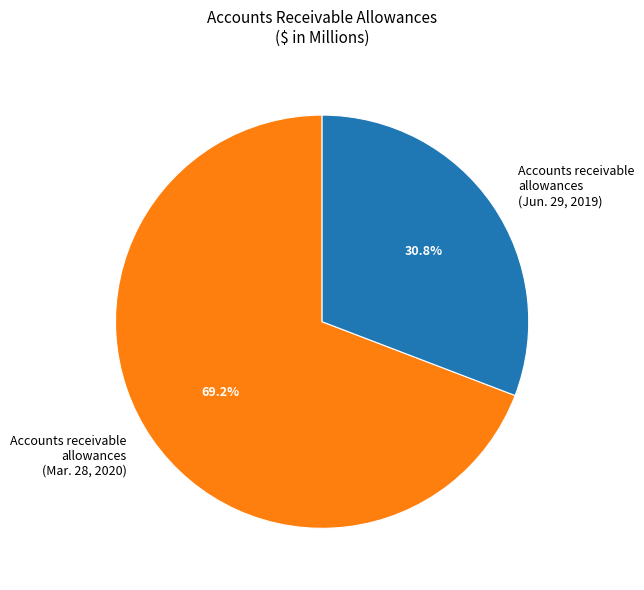

Which slice is the largest?

Accounts receivable allowances (Mar. 28, 2020)